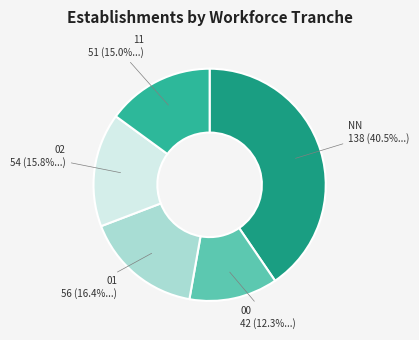

Approximately how many times larger is the value at NN compared to 00?

3.3